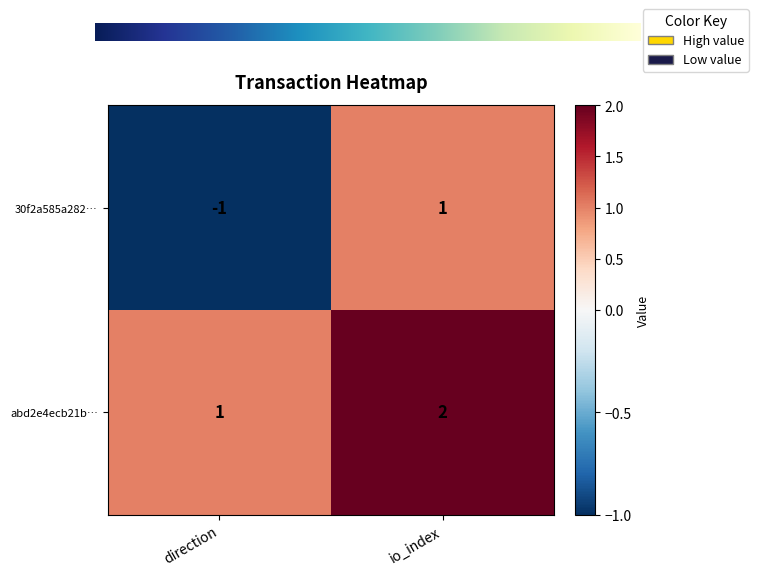

Reading left to right, what are all the values shown in this chart?

30f2a585a282…: -1	1
abd2e4ecb21b…: 1	2